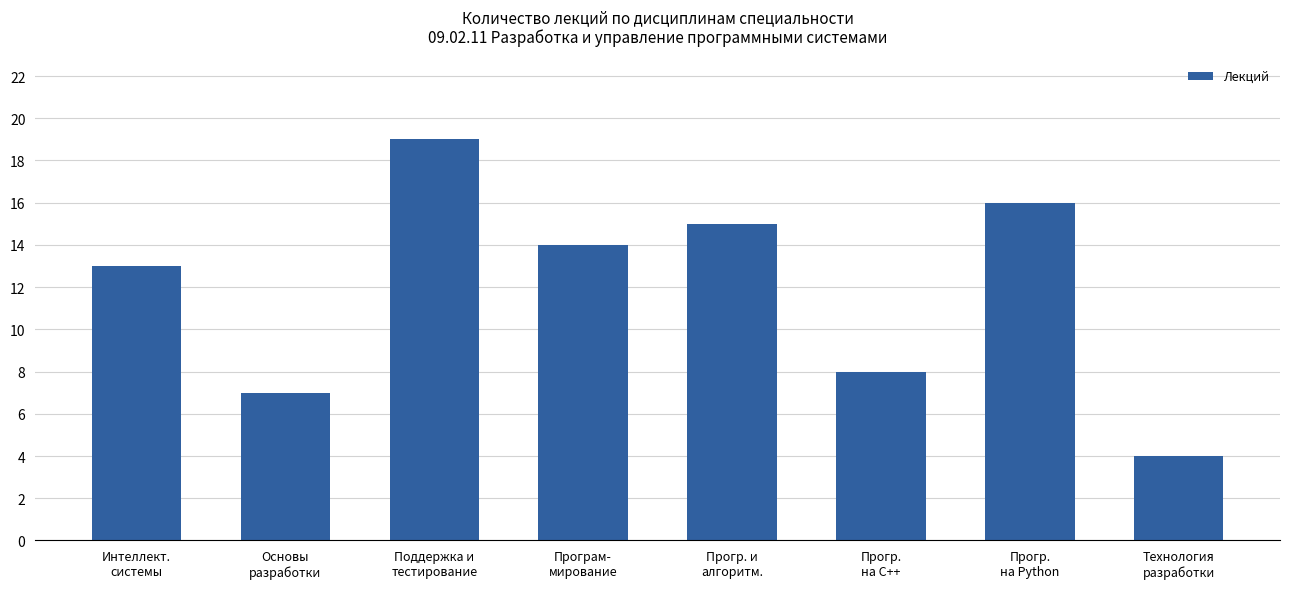

How many data points does each series have?

8